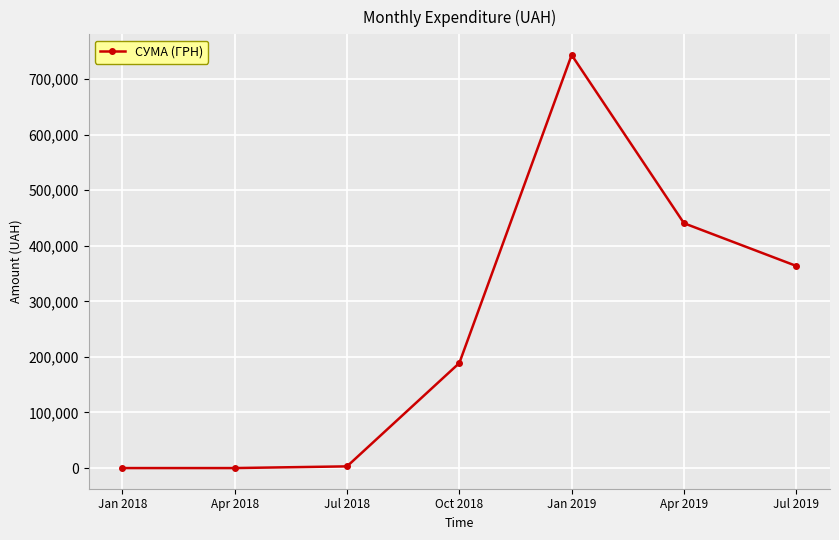

Where is the data nearest to the value 371663?

Jul 2019